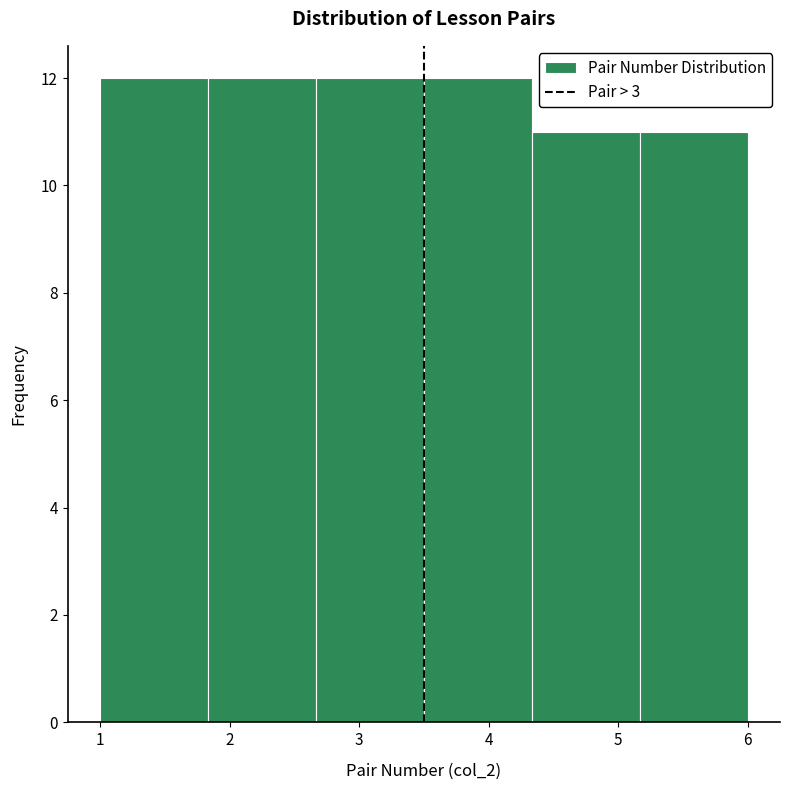

Reading left to right, list every bar in this chart as the range it spans on the x-axis followed by its height. Neither the bar edges nor the heights are printed on the chart, so give them approximately, as read against the axes.

1.0 to 1.8: 12
1.8 to 2.7: 12
2.7 to 3.5: 12
3.5 to 4.3: 12
4.3 to 5.2: 11
5.2 to 6.0: 11